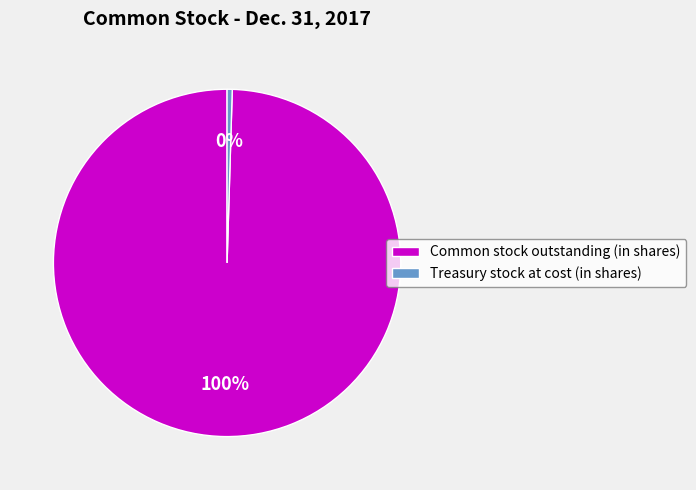

Is the sum of Treasury stock at cost (in shares) and Common stock outstanding (in shares) greater than half?

Yes